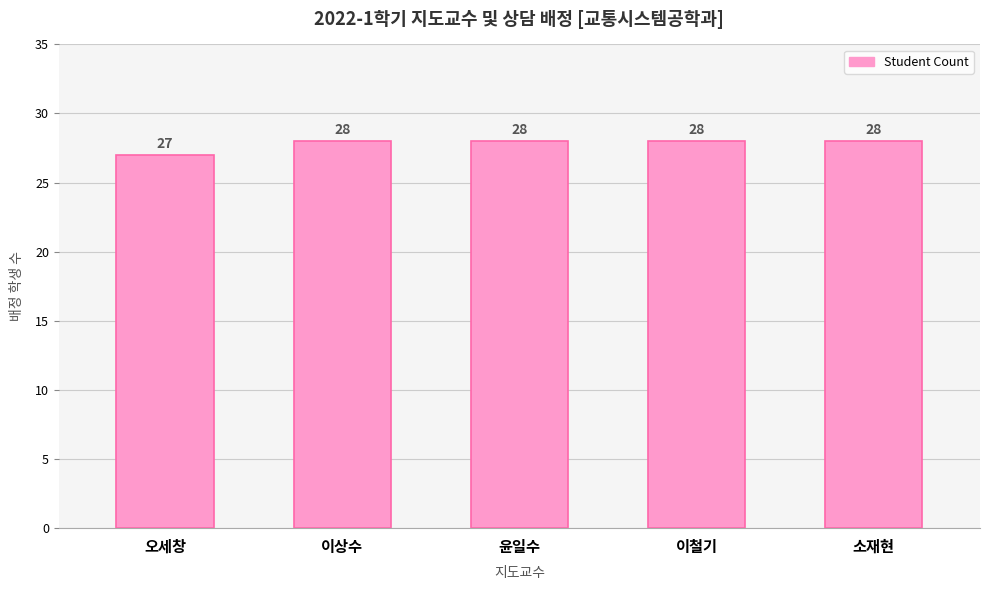

What is the ratio of the value at 오세창 to the value at 이상수?

1.0